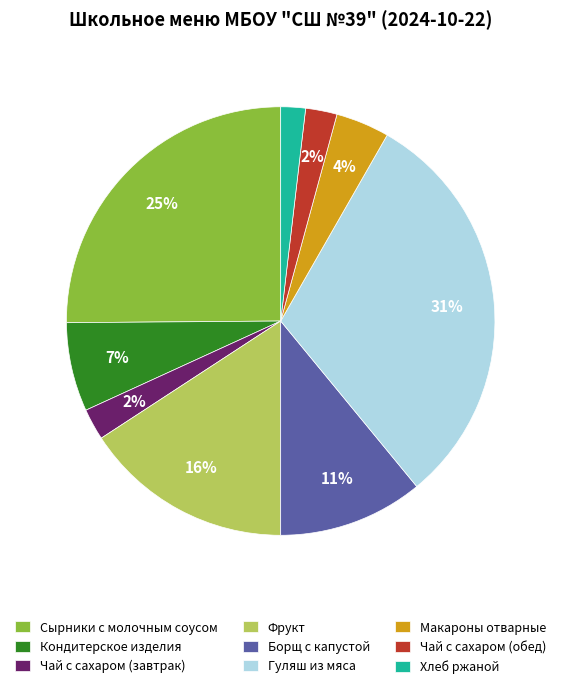

How many segments does this pie chart have?

9